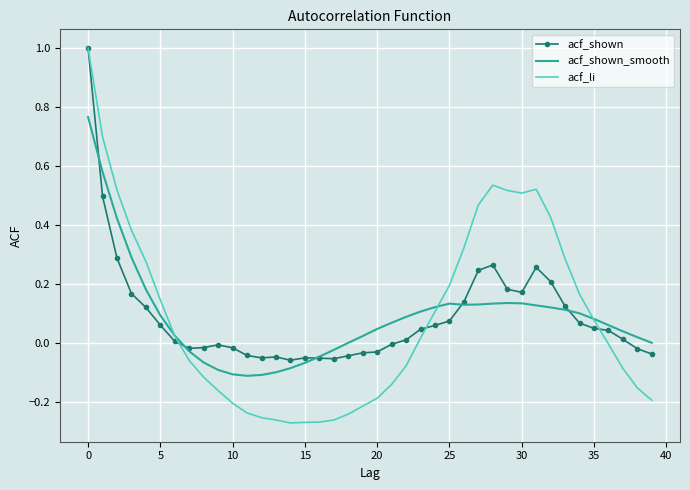

What is the maximum value for acf_shown?

1.0